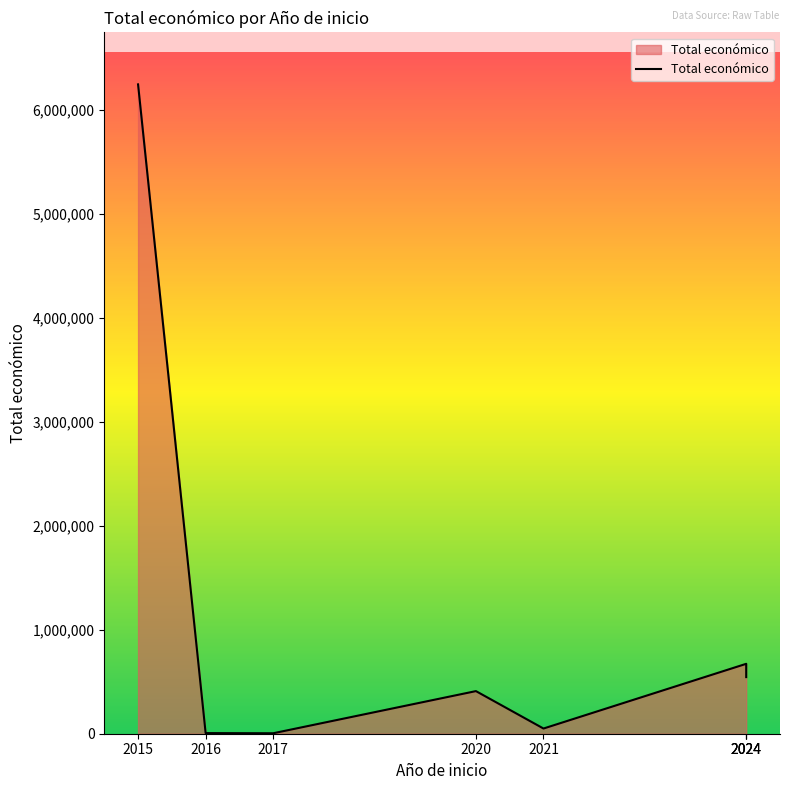

Read the value at 2021.

49977